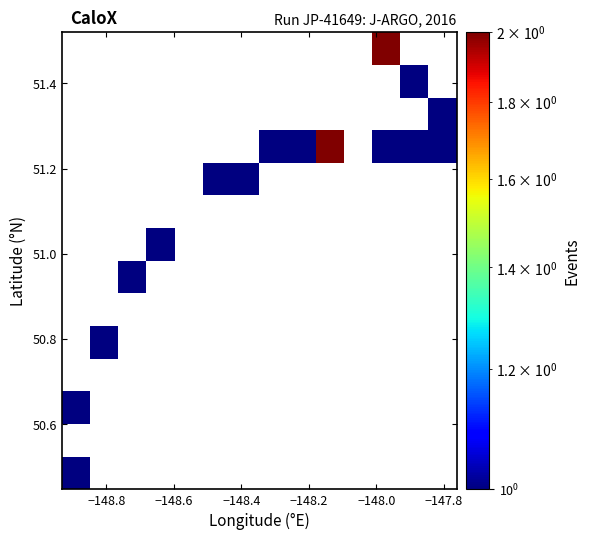

What is the greatest value displayed?

2.0